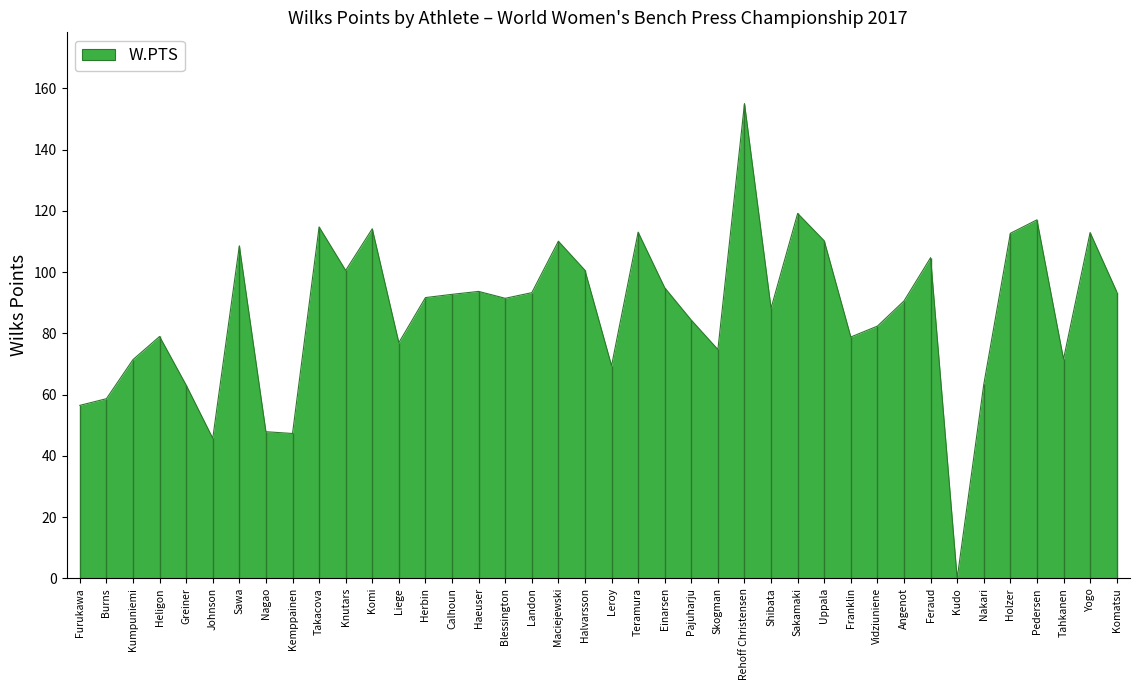

The chart shows a value of 82.4 at Vidziuniene. True or false?

True